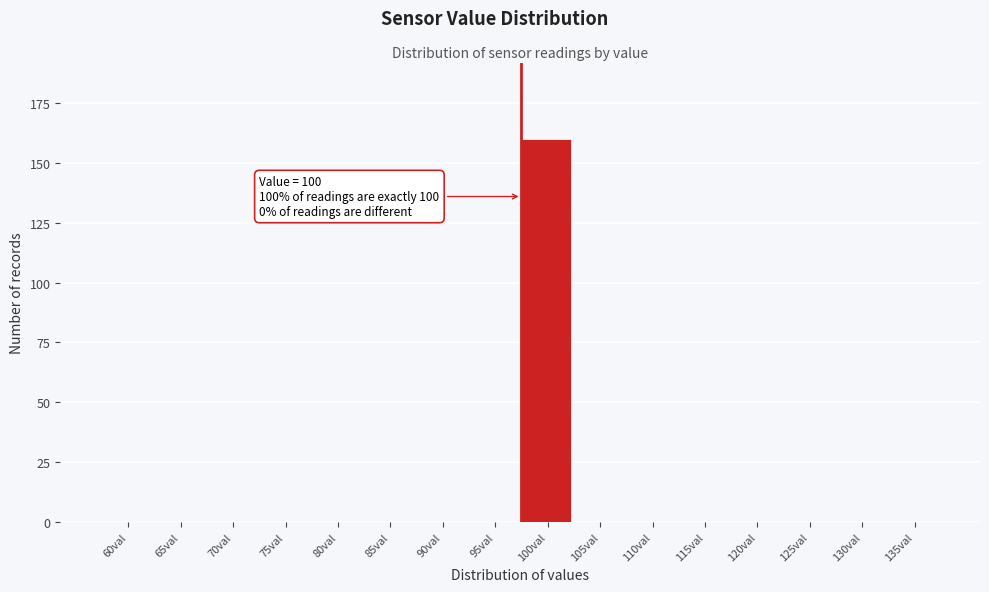

Reading left to right, what are all the values shown in this chart?

60val=0	65val=0	70val=0	75val=0	80val=0	85val=0	90val=0	95val=0	100val=160	105val=0	110val=0	115val=0	120val=0	125val=0	130val=0	135val=0